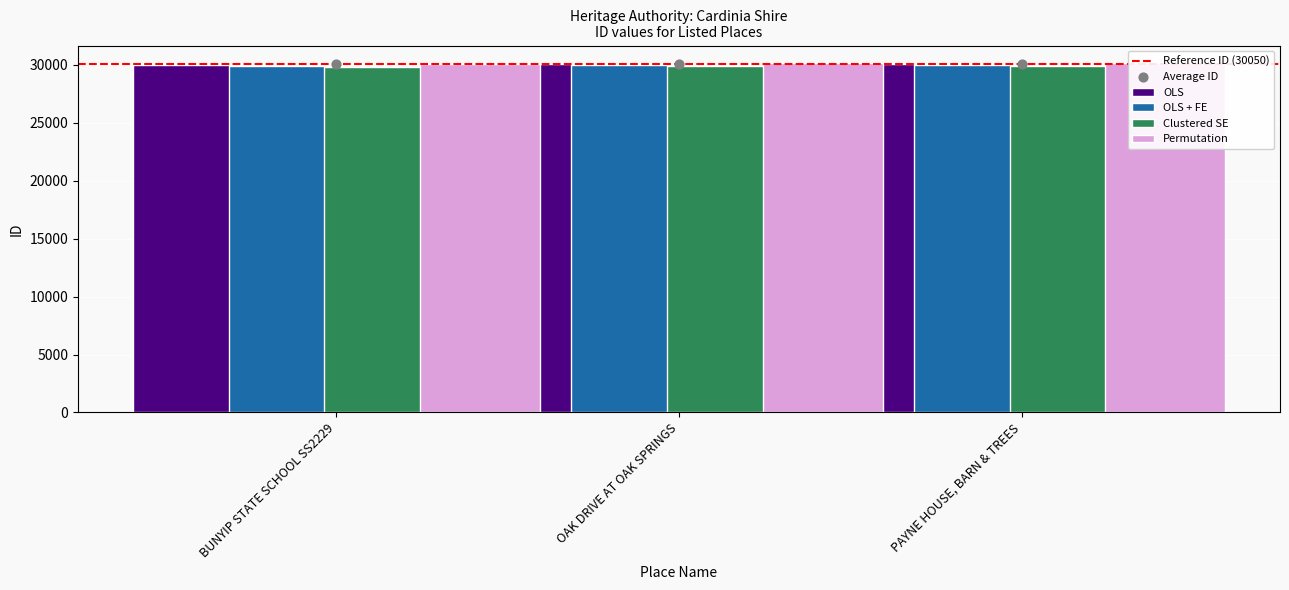

What is the change in value from OAK DRIVE AT OAK SPRINGS to PAYNE HOUSE, BARN & TREES?

+16